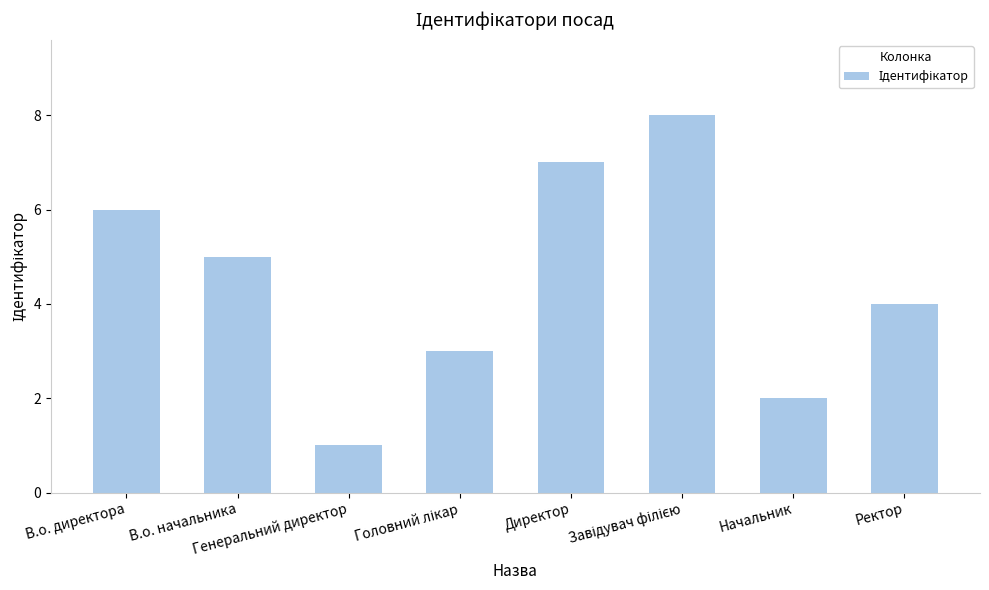

What is the greatest value displayed?

8